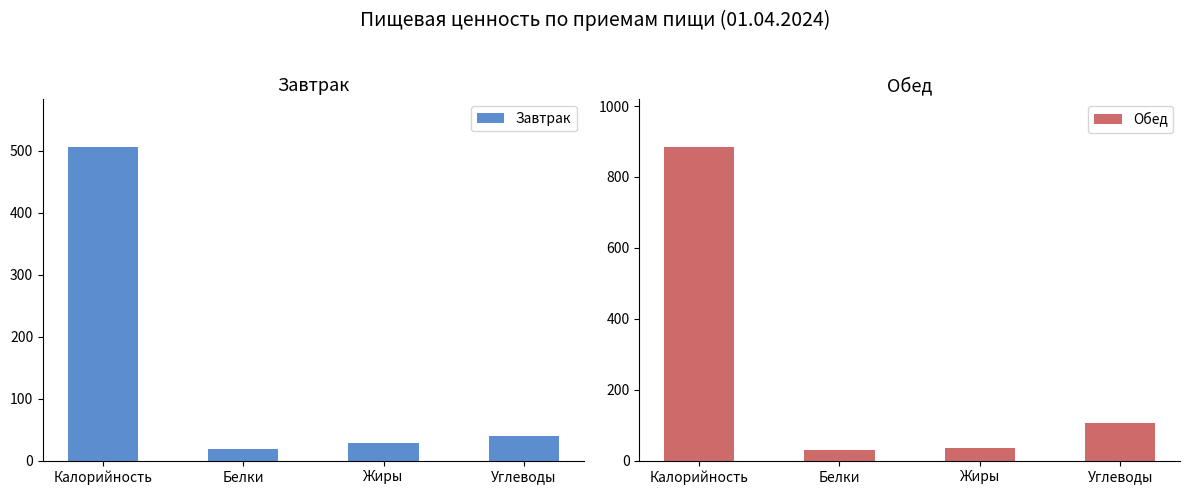

Reading right to left, transcribe all the data shown in this chart.

Завтрак: Углеводы=40.2	Жиры=29.2	Белки=19.4	Калорийность=506.6
Обед: Углеводы=107.7	Жиры=36.9	Белки=29.2	Калорийность=885.9